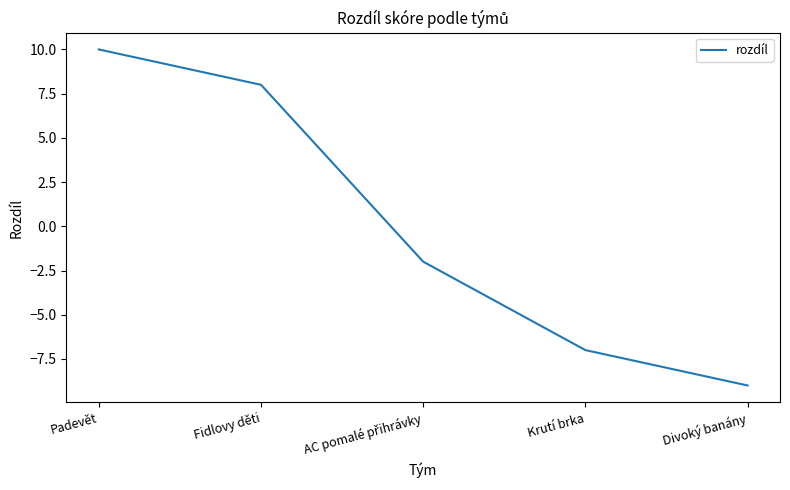

What position from the right is Padevět?

5